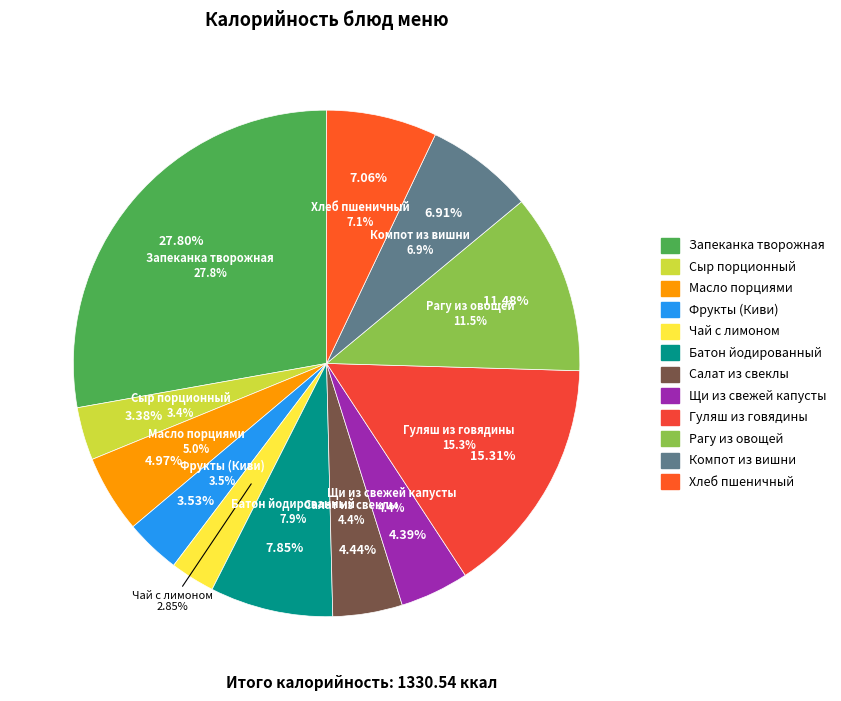

Is it true that Масло порциями is 1% of the pie?

False